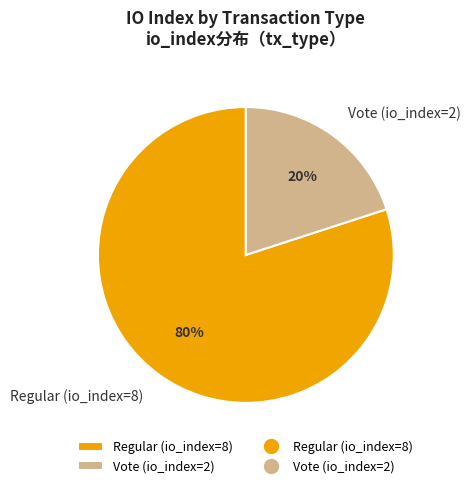

Between Vote (io_index=2) and Regular (io_index=8), which is larger?

Regular (io_index=8)